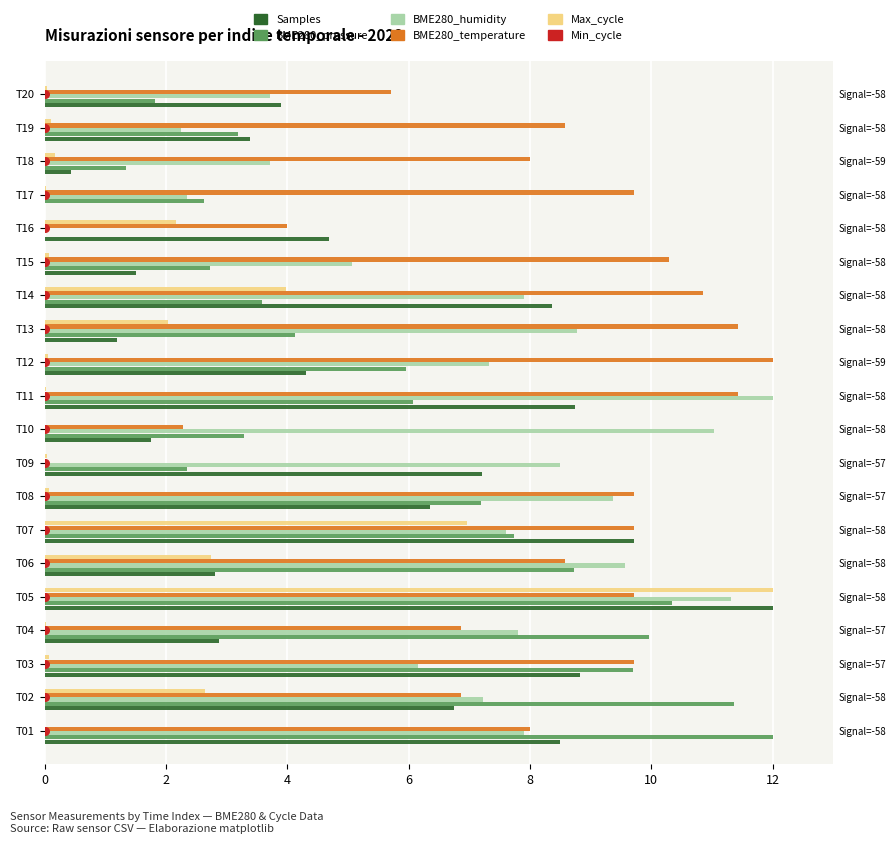

Which series contains the highest Y value?

Samples